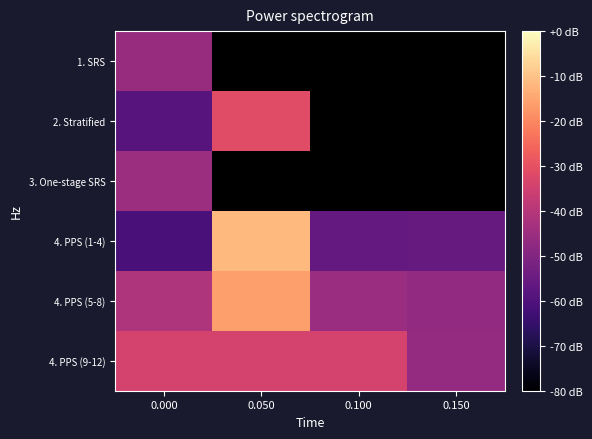

List the series in order of their peak value, lowest first.

1. SRS, 3. One-stage SRS, 4. PPS (9-12), 2. Stratified, 4. PPS (5-8), 4. PPS (1-4)